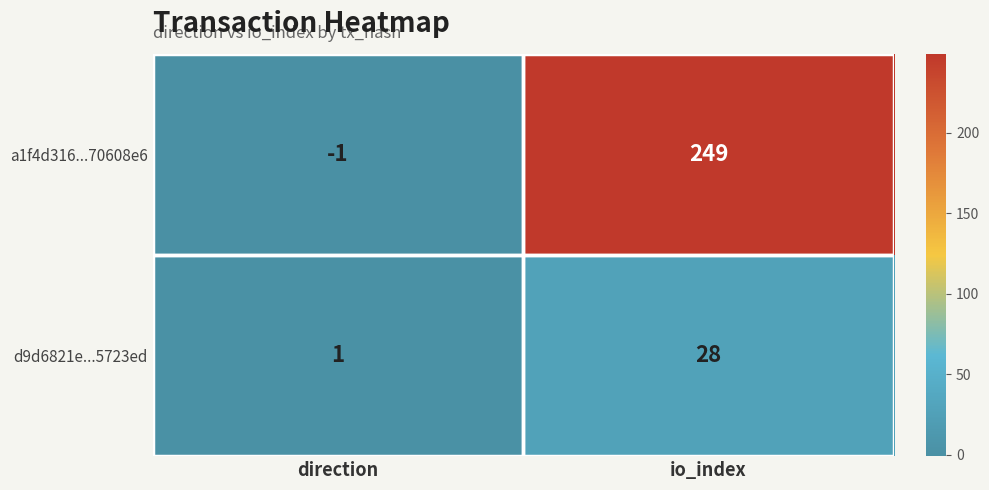

True or false: a1f4d316...70608e6 has a value of -1 at direction.

True